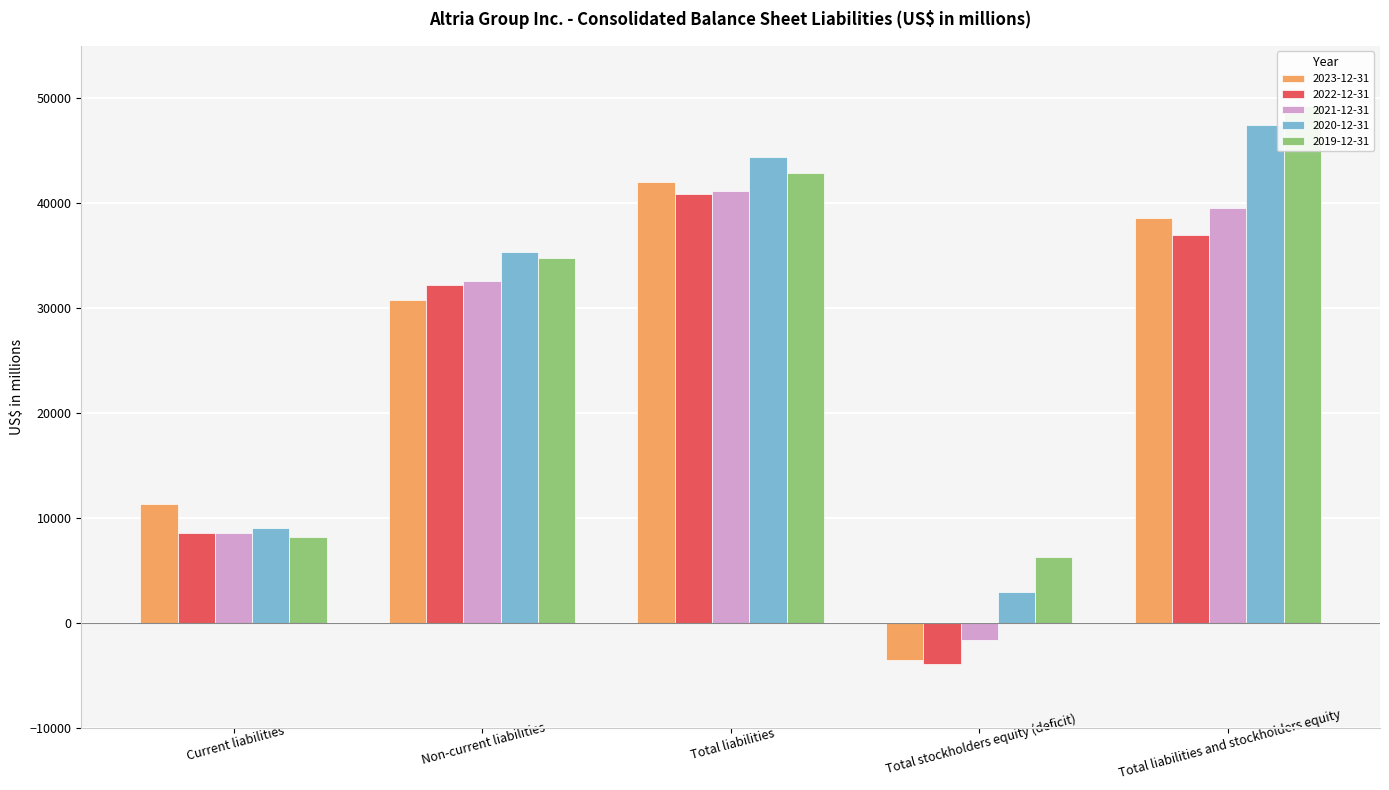

Reading left to right, transcribe all the data shown in this chart.

2023-12-31: 11319	30741	42060	-3490	38570
2022-12-31: 8616	32261	40877	-3923	36954
2021-12-31: 8579	32550	41129	-1606	39523
2020-12-31: 9063	35386	44449	2925	47414
2019-12-31: 8174	34740	42914	6319	49271